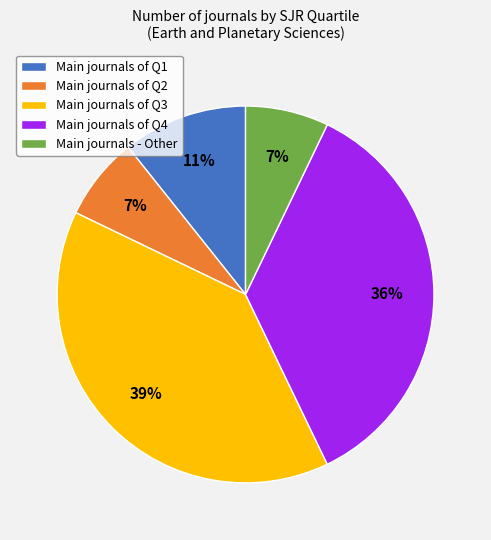

To the nearest percent, what percentage of the pie is Main journals - Other?

7%